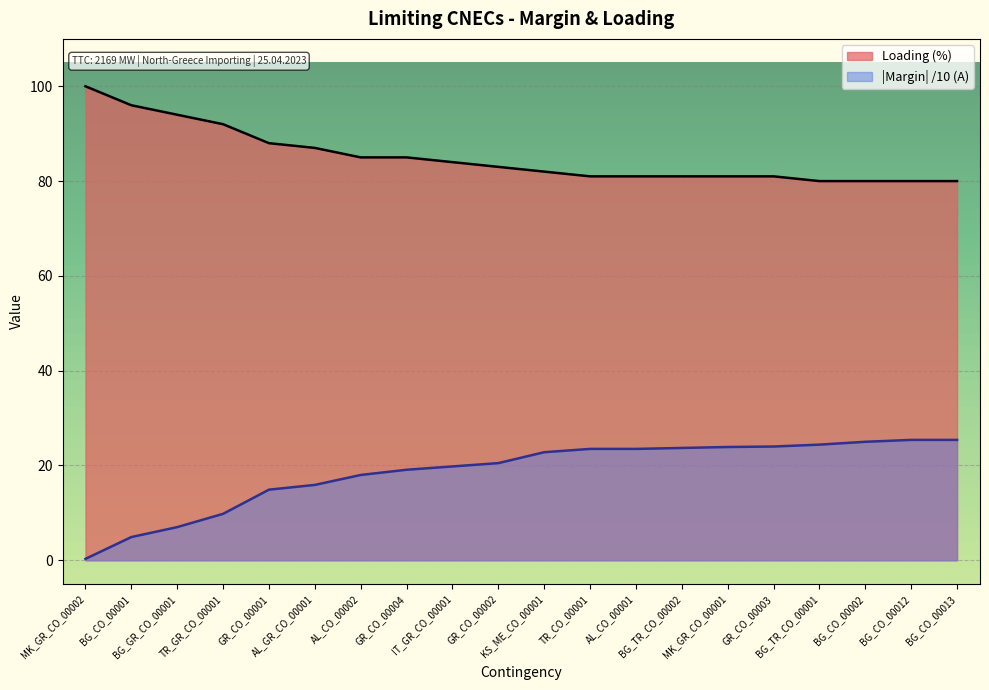

At how many categories does at least one series exceed 79?

20